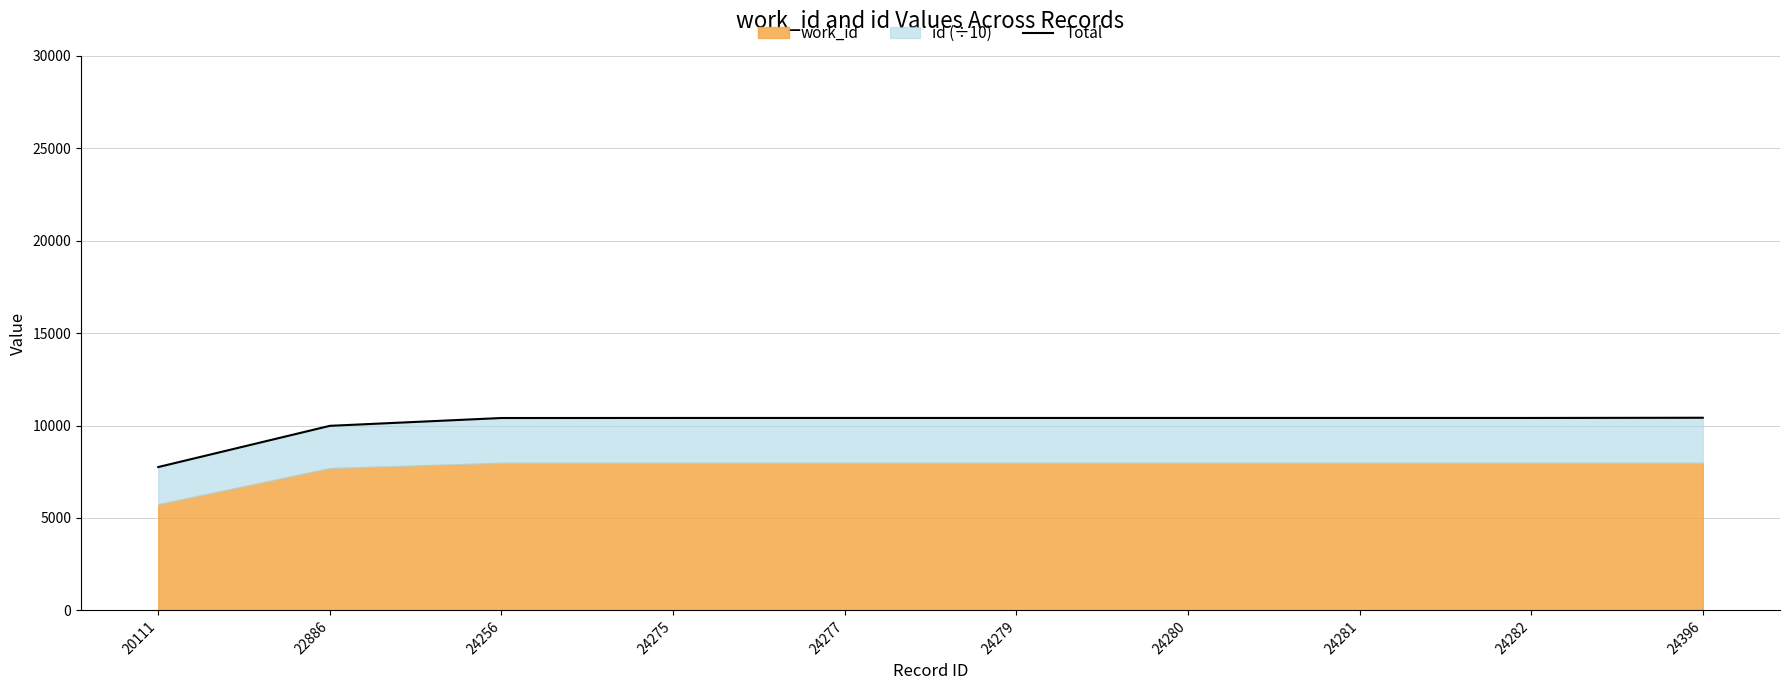

What is the average value?

10102.8